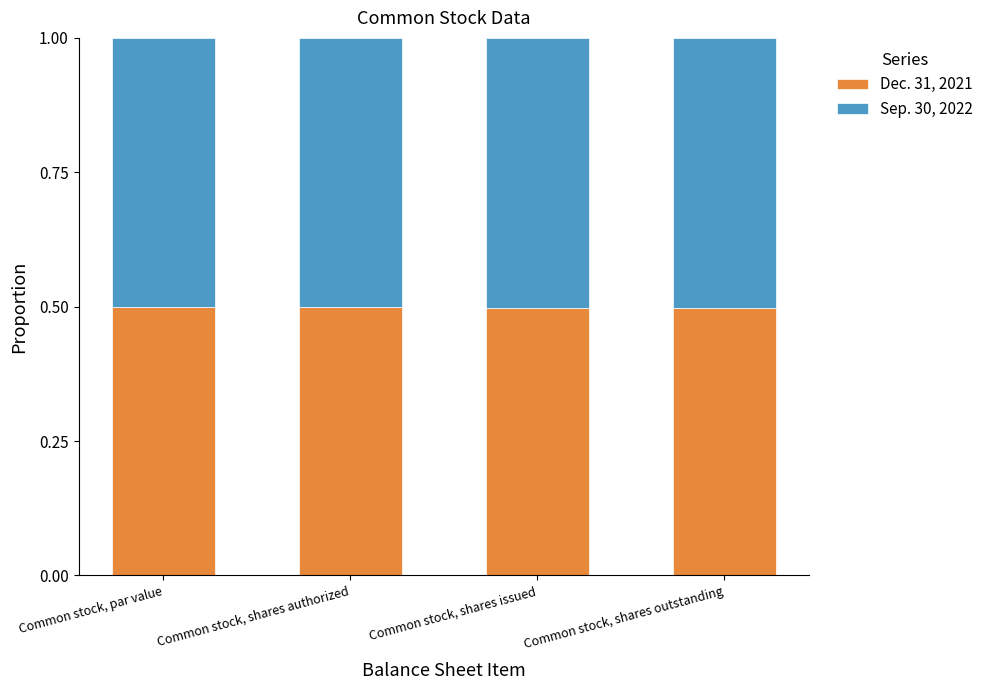

What is the lowest value of the Dec. 31, 2021 series?

0.5